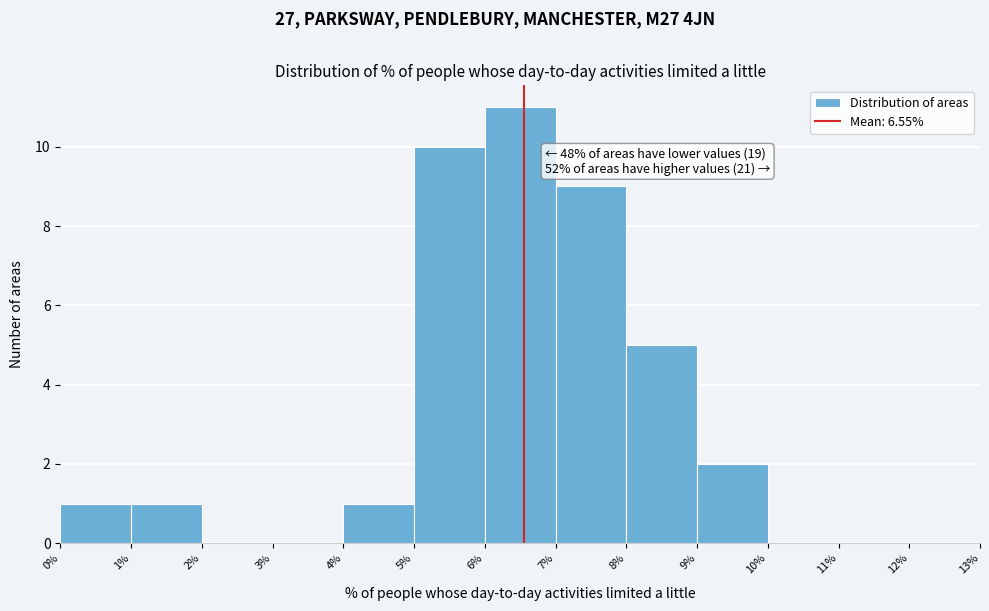

Over which range of the x-axis is the bar tallest?

6% to 7%